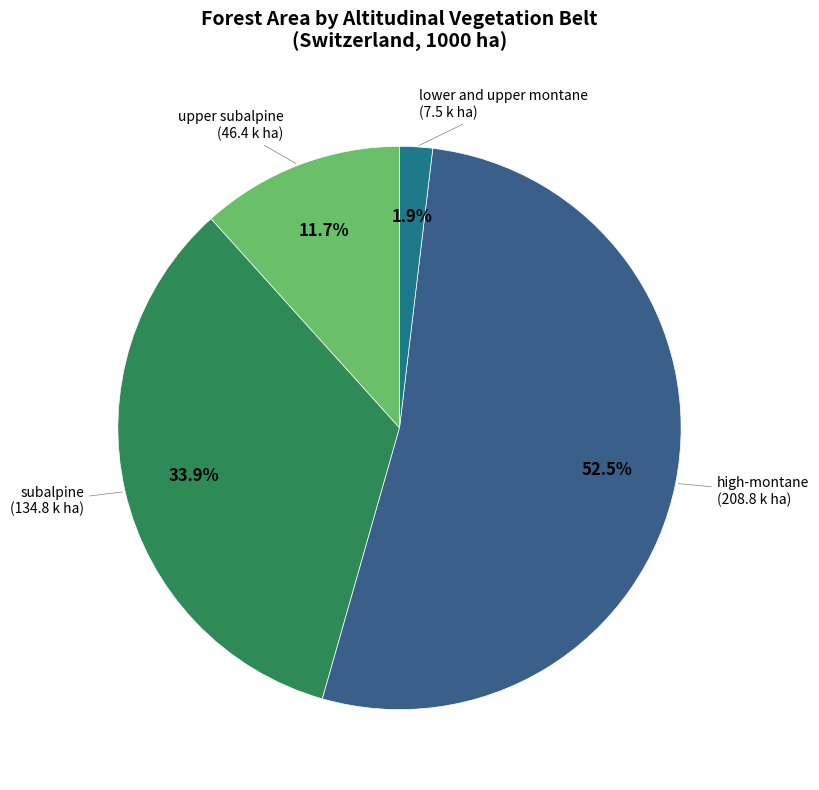

To the nearest percent, what is the difference between the high-montane and subalpine slice percentages?

19%